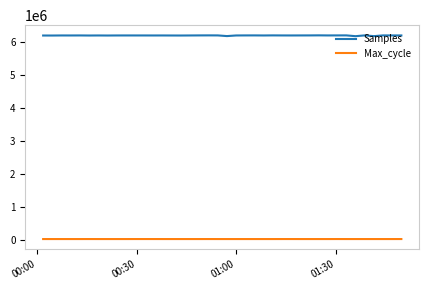

List the series in order of their peak value, highest first.

Samples, Max_cycle